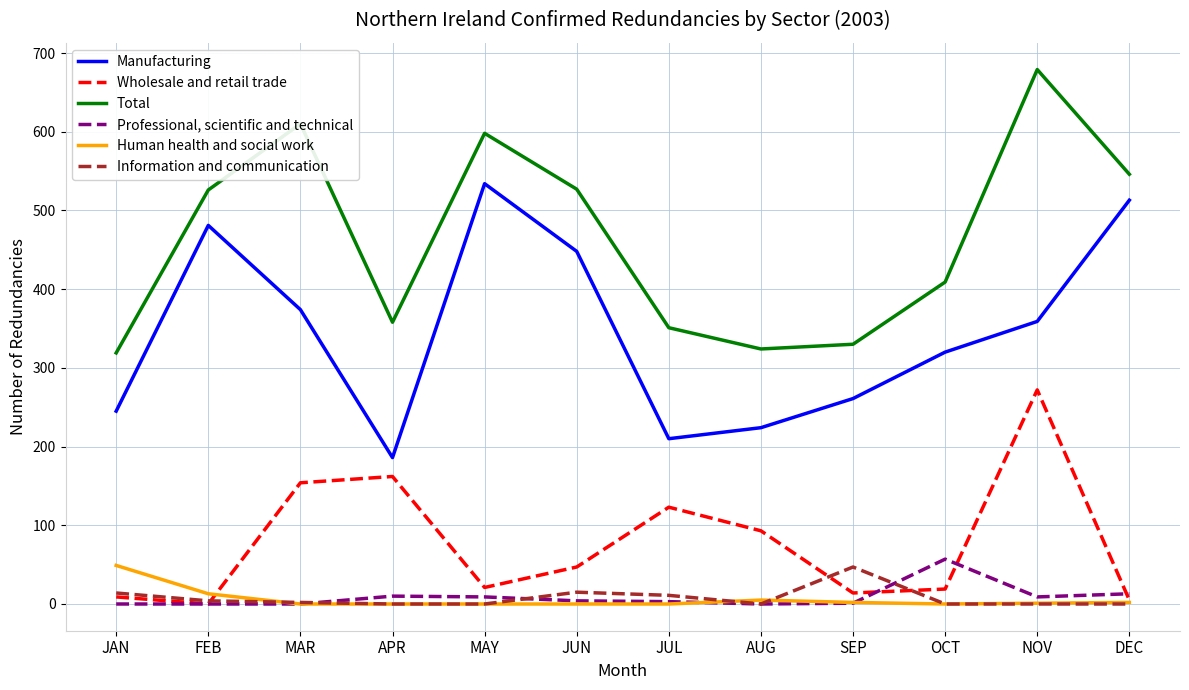

The Information and communication series shows -33 at NOV. True or false?

False